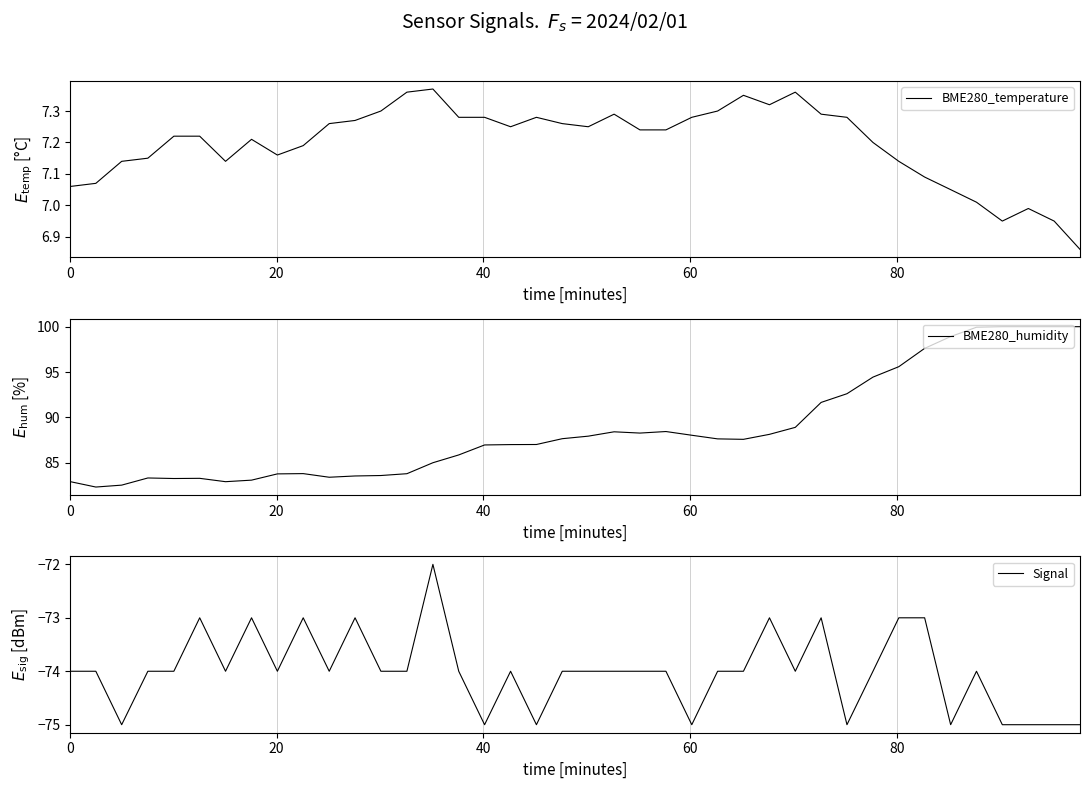

What is the sum of all BME280_temperature values?

287.9